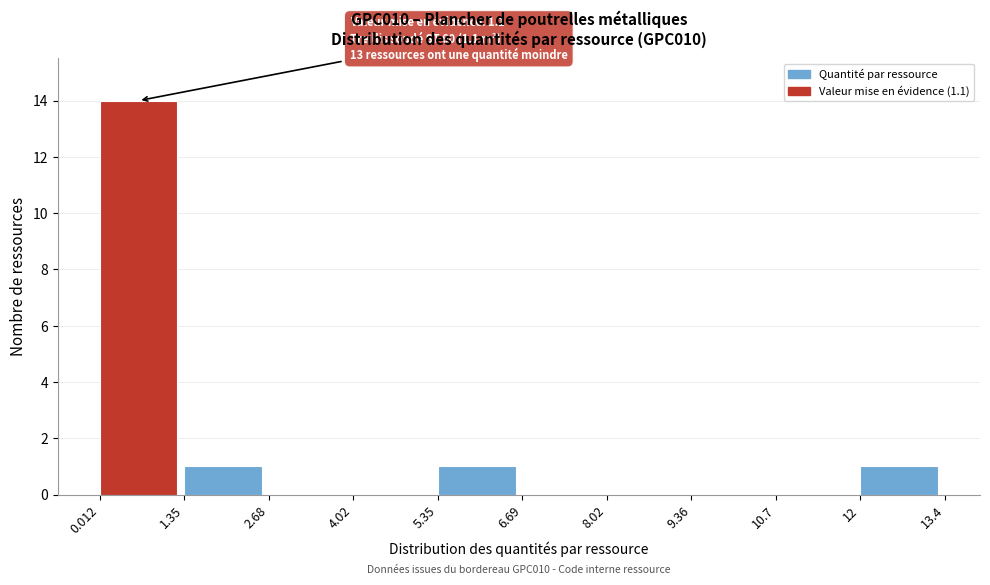

Which range on the x-axis has the tallest bar?

0.012 to 1.35